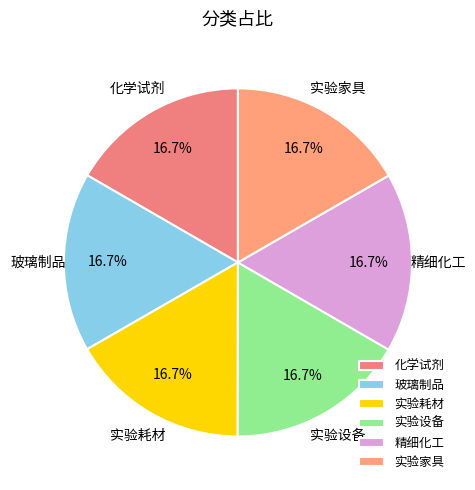

True or false: 玻璃制品 accounts for 26% of the total.

False